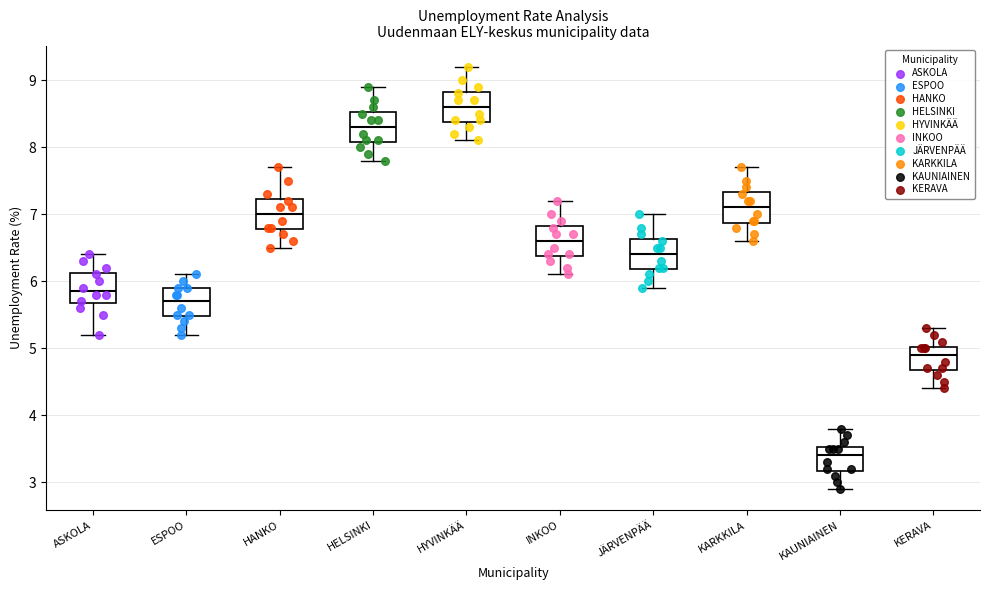

Reading left to right, read every box against the y-axis: the position of its median line, the range the box covers, and the ends of its whiskers. The values are not printed on the chart, so give them approximately, as read against the axis.

ASKOLA: median 5.9, box 5.7 to 6.1, whiskers 5.2 to 6.4
ESPOO: median 5.7, box 5.5 to 5.9, whiskers 5.2 to 6.1
HANKO: median 7.0, box 6.8 to 7.2, whiskers 6.5 to 7.7
HELSINKI: median 8.3, box 8.1 to 8.5, whiskers 7.8 to 8.9
HYVINKÄÄ: median 8.6, box 8.4 to 8.8, whiskers 8.1 to 9.2
INKOO: median 6.6, box 6.4 to 6.8, whiskers 6.1 to 7.2
JÄRVENPÄÄ: median 6.4, box 6.2 to 6.6, whiskers 5.9 to 7.0
KARKKILA: median 7.1, box 6.9 to 7.3, whiskers 6.6 to 7.7
KAUNIAINEN: median 3.4, box 3.2 to 3.5, whiskers 2.9 to 3.8
KERAVA: median 4.9, box 4.7 to 5.0, whiskers 4.4 to 5.3